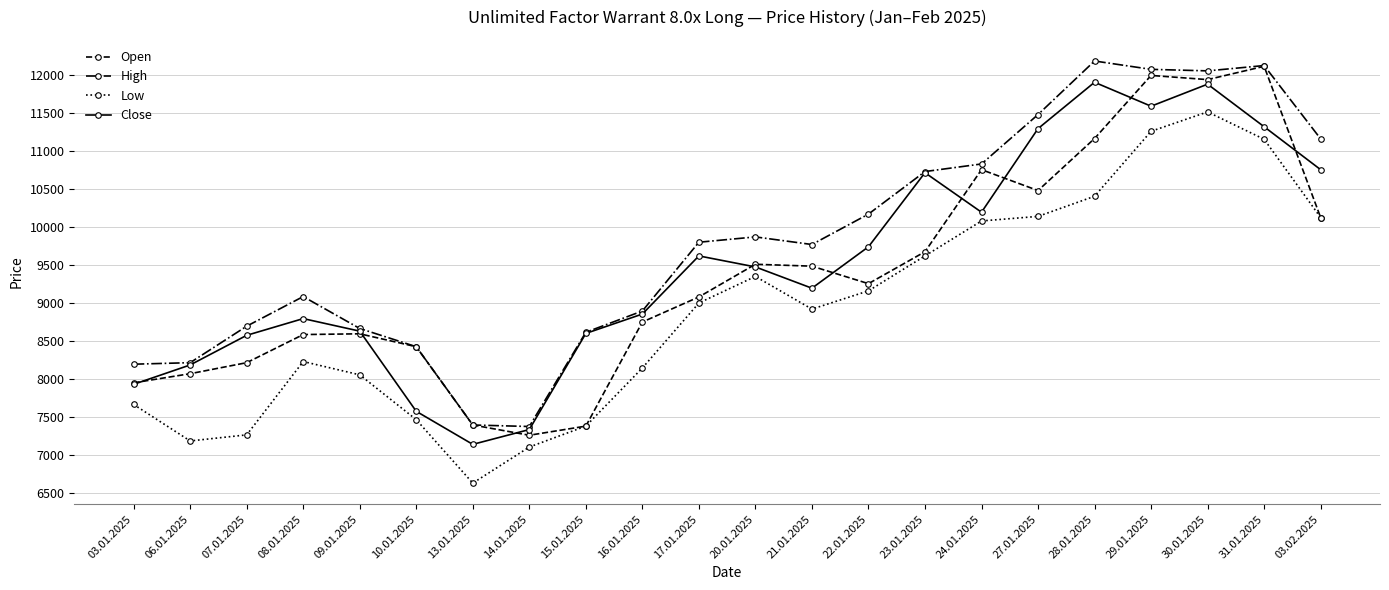

How many lines are shown in the chart?

4